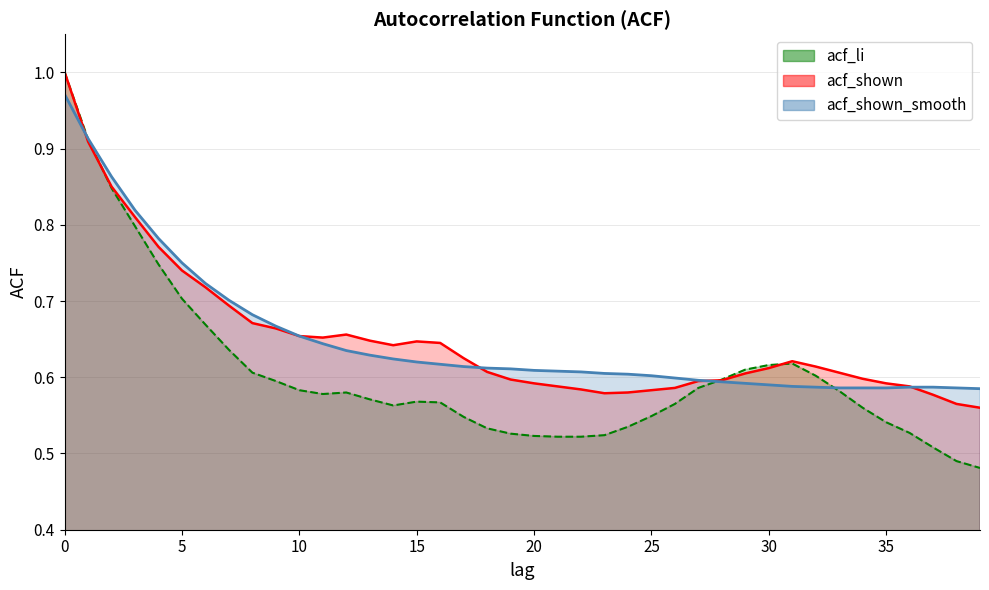

What is the total value across all series at 21?

1.7